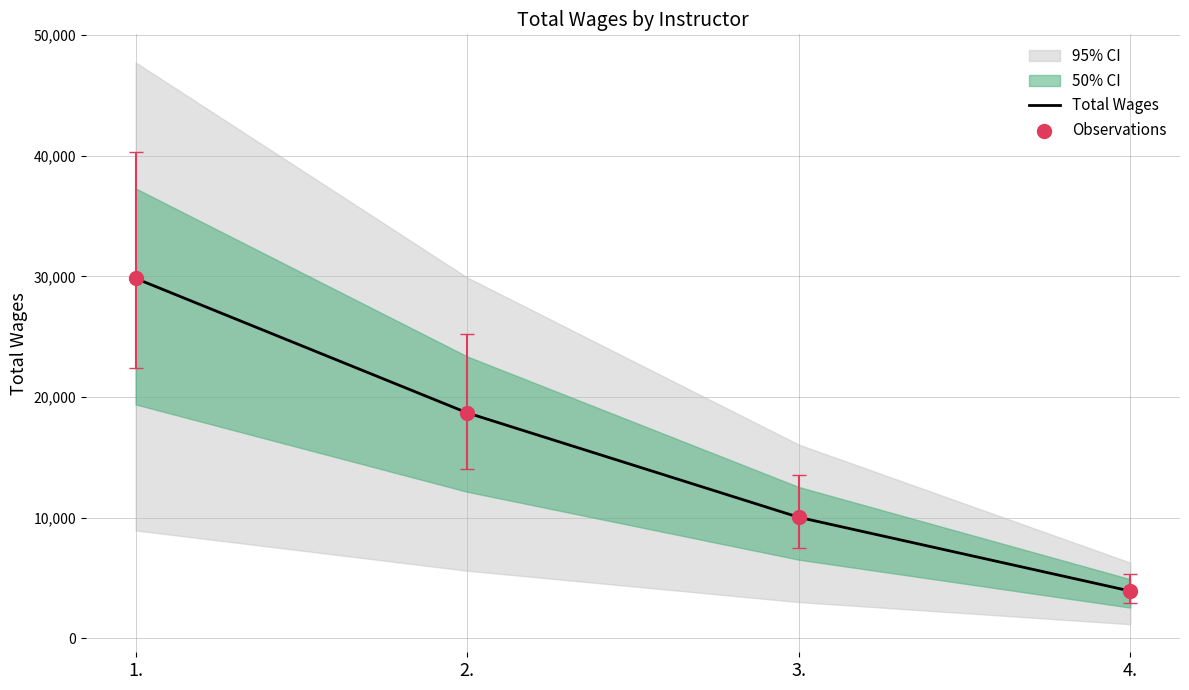

Which series has the widest spread of Y values?

Total Wages